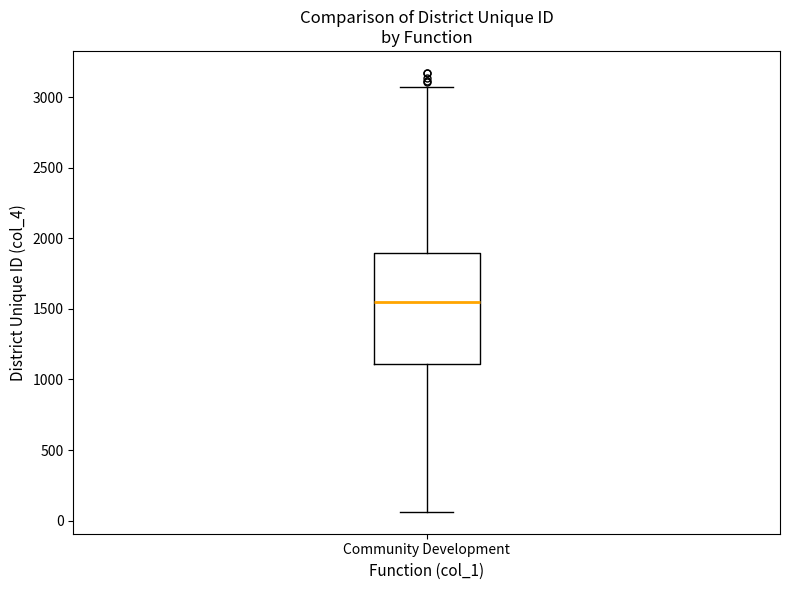

Where does the lower whisker of the box for Community Development end on the y-axis? The values are not printed on the chart, so give them approximately, as read against the axis.

50